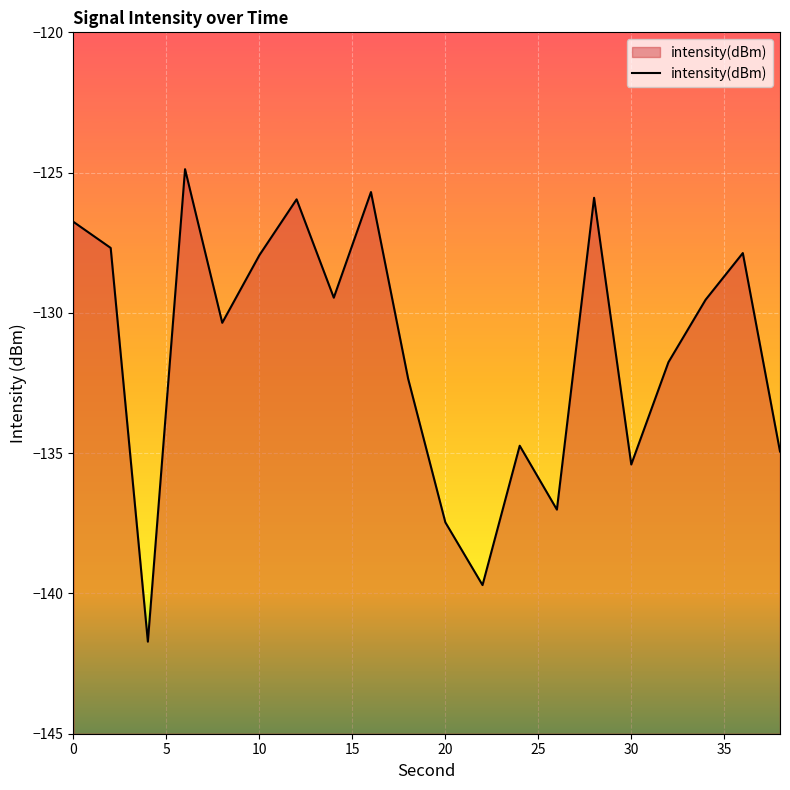

What is the smallest value displayed?

-141.7